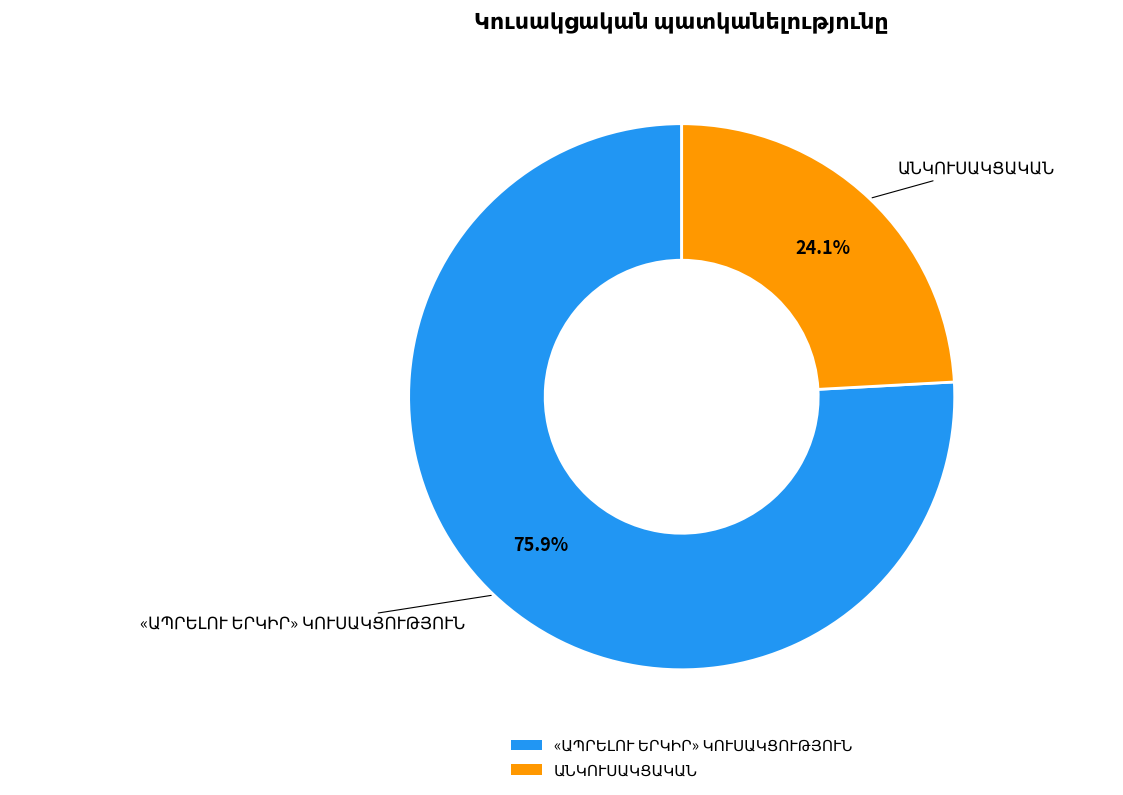

Does any single category account for the majority?

Yes